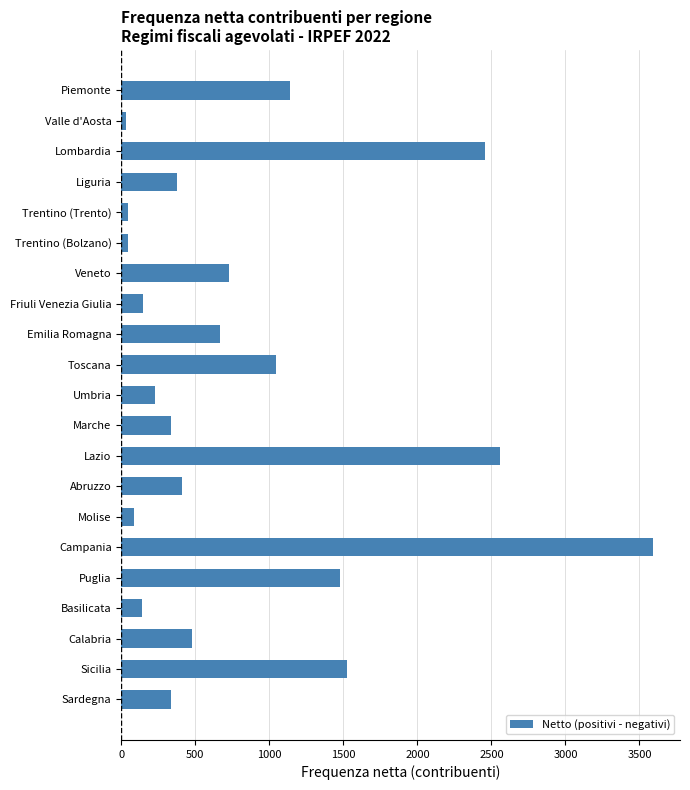

What is the sum of the values at Abruzzo and Umbria?

634